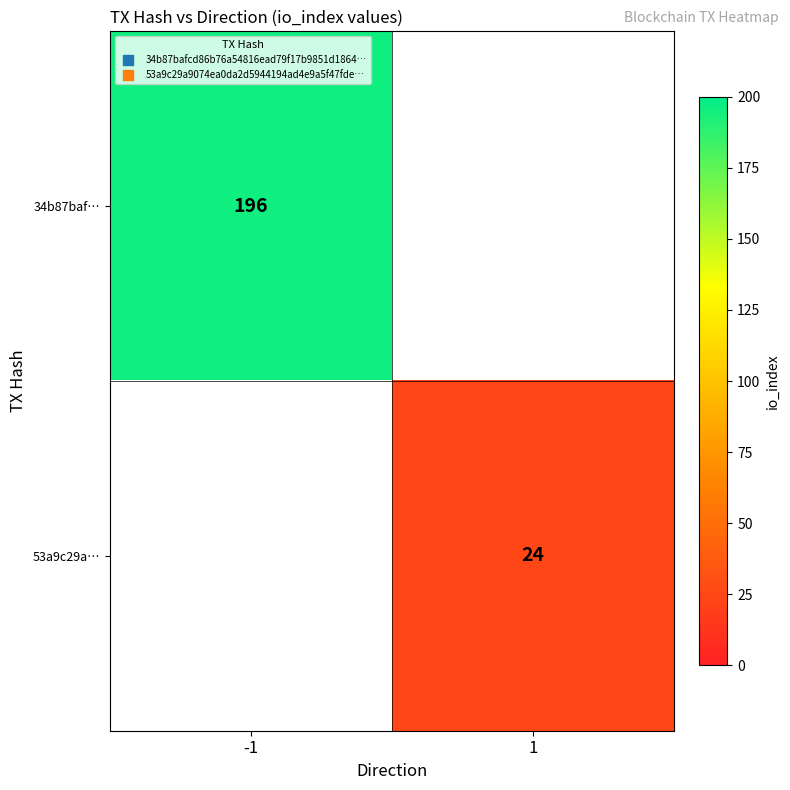

True or false: 34b87baf… has a value of 343.3 at -1.

False